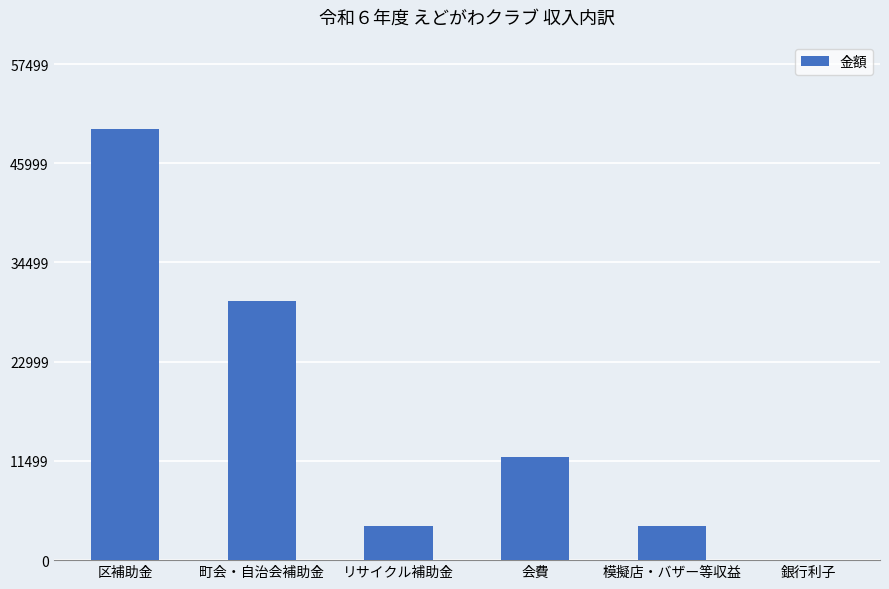

Between 模擬店・バザー等収益 and 会費, which is larger?

会費